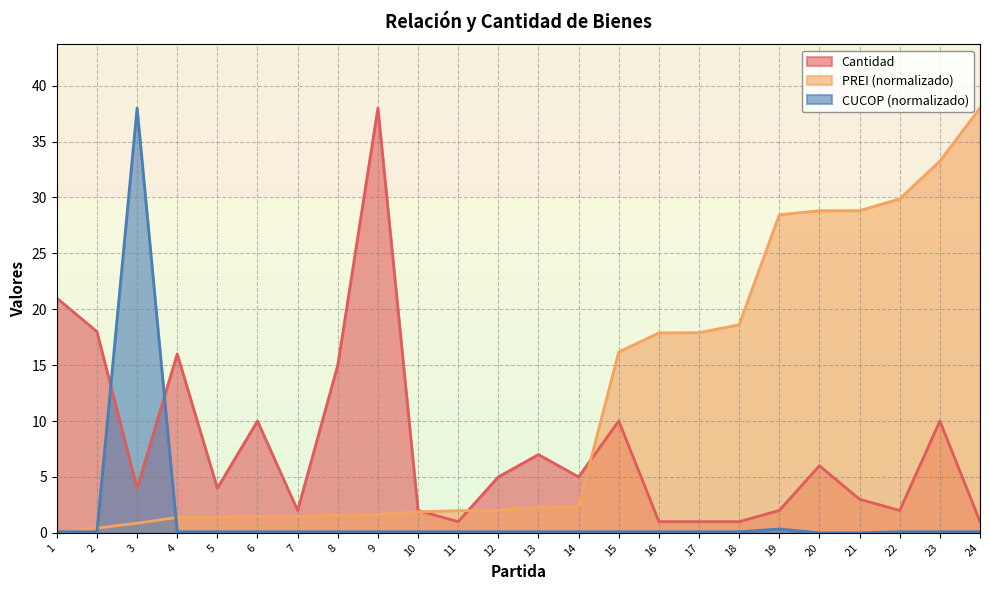

Reading left to right, list all the values displayed in this chart.

Cantidad: 1=21.0	2=18.0	3=4.0	4=16.0	5=4.0	6=10.0	7=2.0	8=15.0	9=38.0	10=2.0	11=1.0	12=5.0	13=7.0	14=5.0	15=10.0	16=1.0	17=1.0	18=1.0	19=2.0	20=6.0	21=3.0	22=2.0	23=10.0	24=1.0
PREI: 1=0.0	2=0.4	3=0.9	4=1.4	5=1.4	6=1.5	7=1.5	8=1.6	9=1.6	10=1.9	11=2.0	12=2.0	13=2.3	14=2.4	15=16.2	16=17.9	17=17.9	18=18.6	19=28.5	20=28.8	21=28.8	22=29.9	23=33.3	24=38.0
CUCOP: 1=0.1	2=0.1	3=38.0	4=0.1	5=0.1	6=0.1	7=0.1	8=0.1	9=0.1	10=0.1	11=0.1	12=0.1	13=0.1	14=0.1	15=0.1	16=0.1	17=0.1	18=0.1	19=0.3	20=0.0	21=0.0	22=0.1	23=0.1	24=0.1